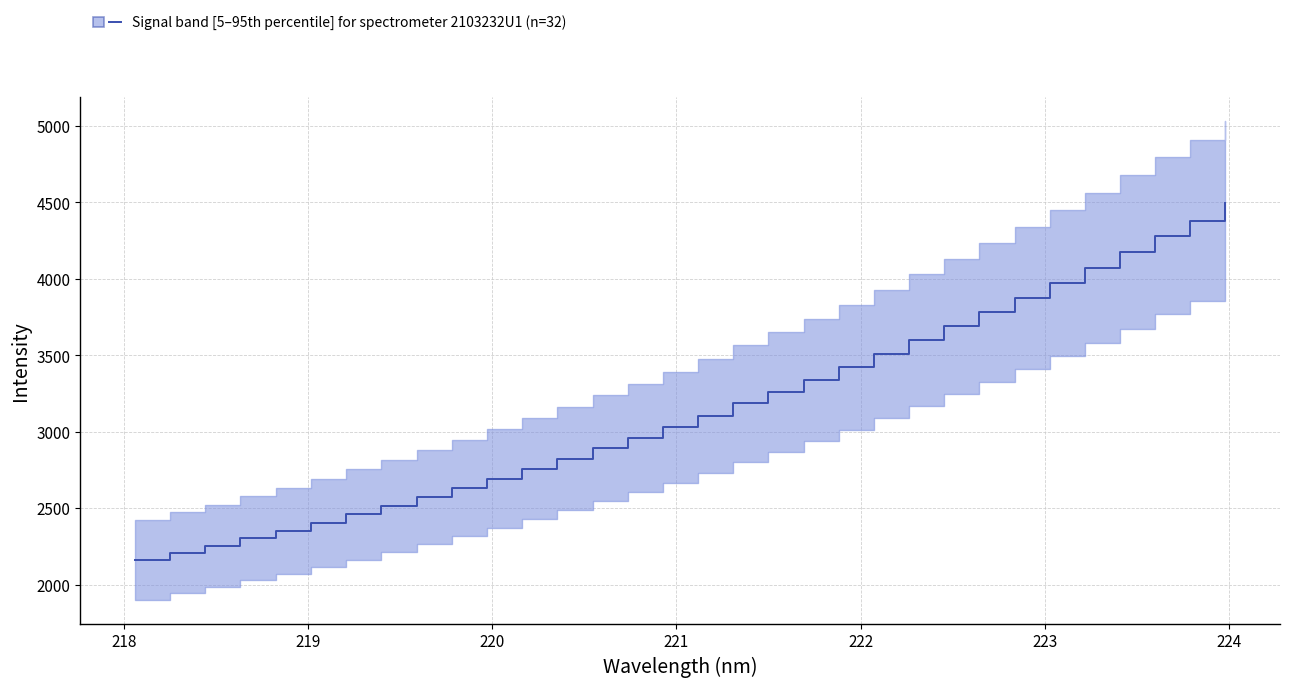

Count the number of values greater than 3104.

16